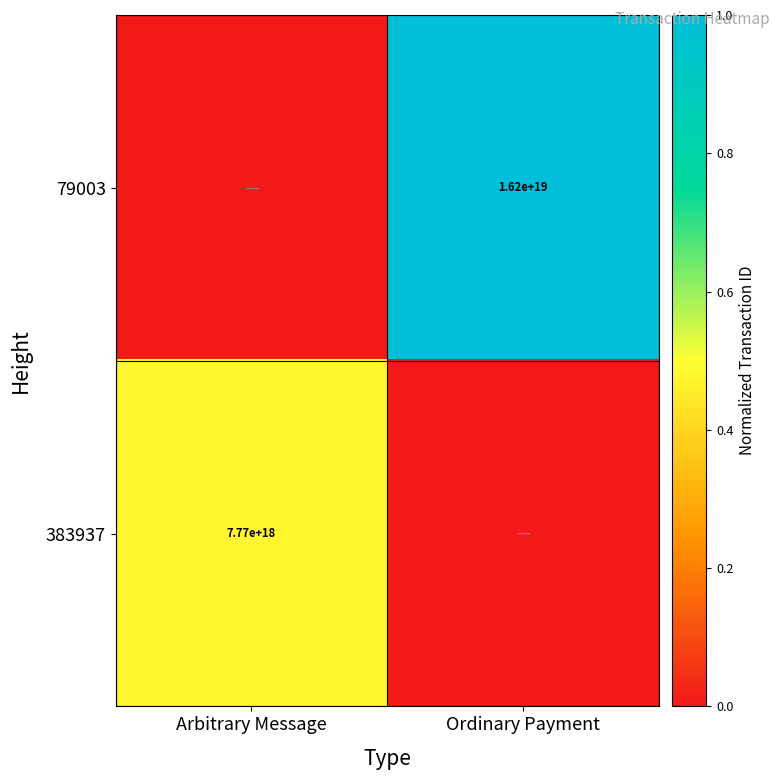

Is the value of 383937 at Arbitrary Message greater than the value of 79003 at Ordinary Payment?

No